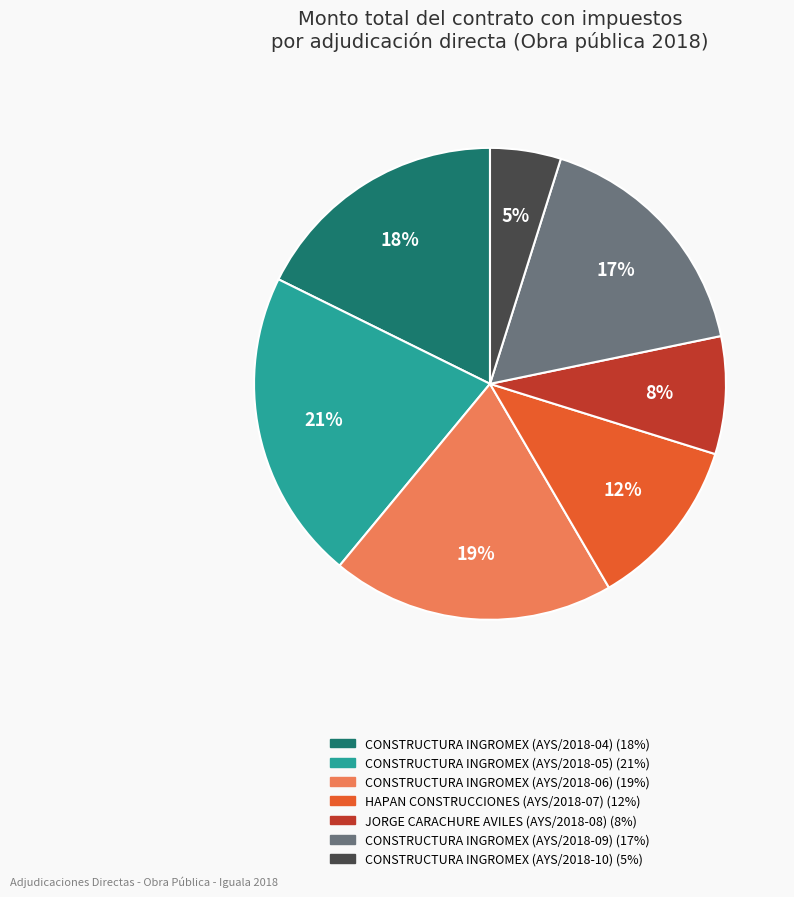

True or false: JORGE CARACHURE AVILES (AYS/2018-08) (8%) accounts for 1% of the total.

False